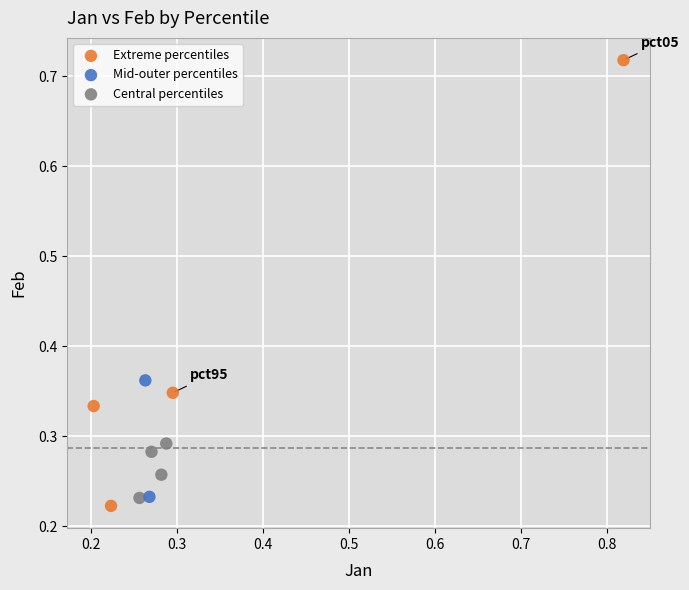

What are all the series names shown in the legend?

Extreme percentiles, Mid-outer percentiles, Central percentiles